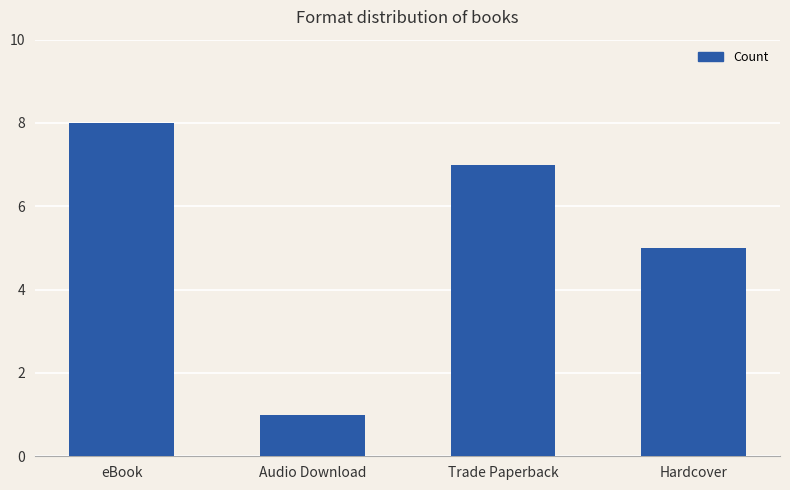

What is the maximum value shown in the chart?

8